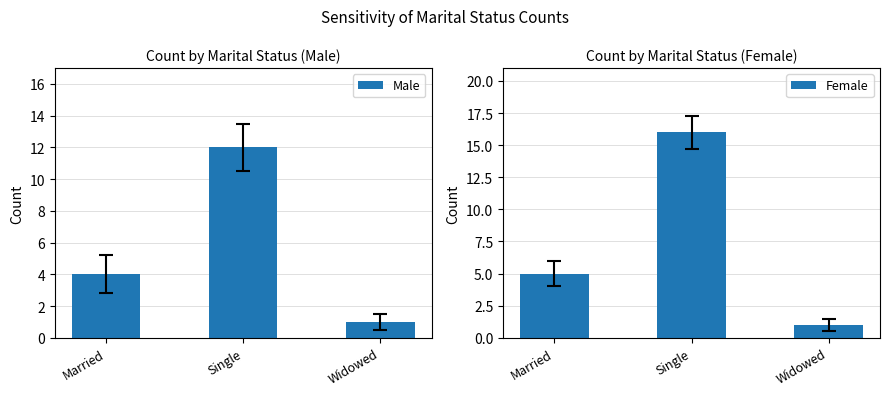

What is the minimum value for Male?

1